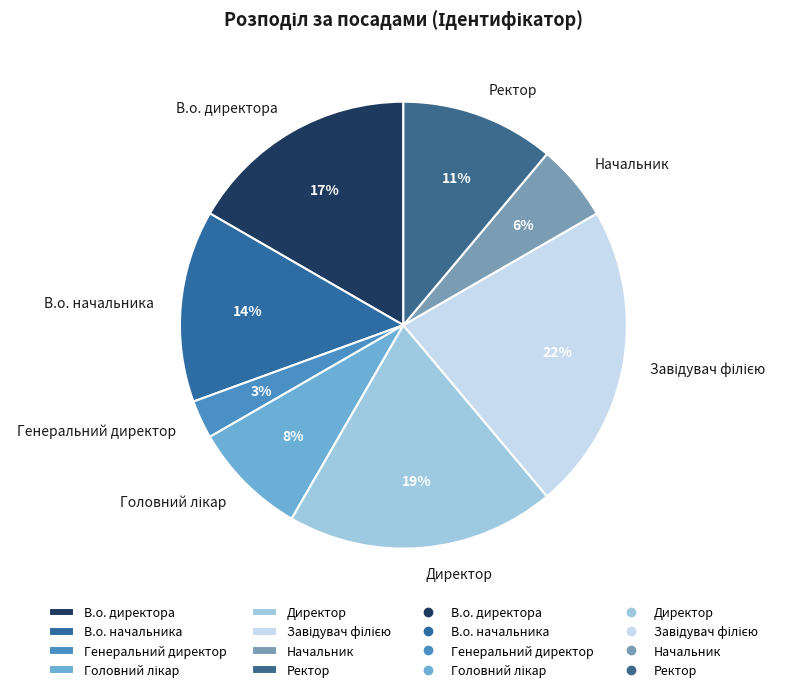

Is it true that Ректор is 24% of the pie?

False